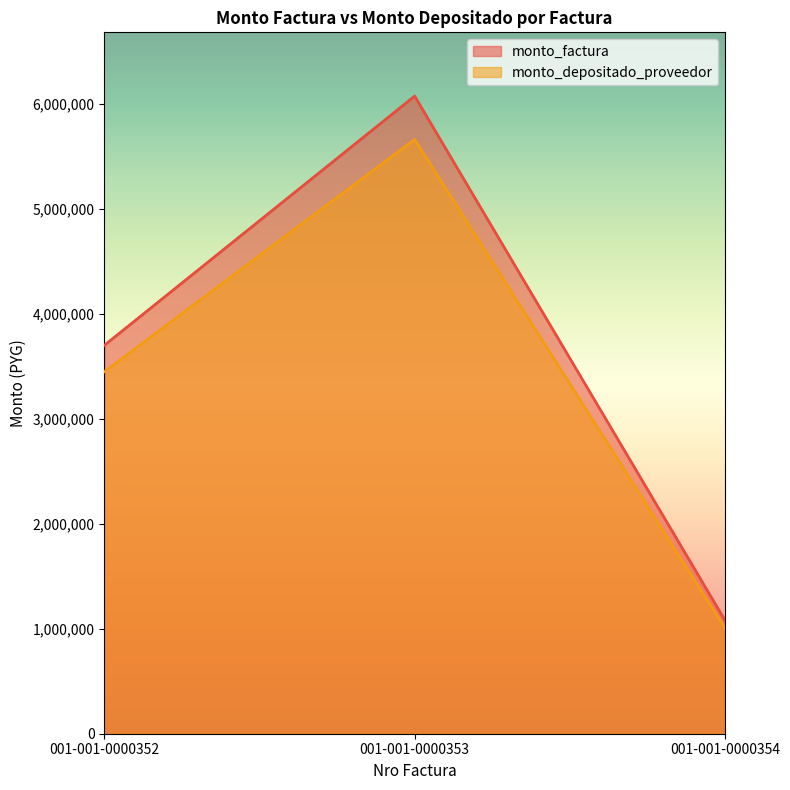

Rank the series by their average value, from highest to lowest.

monto_factura, monto_depositado_proveedor